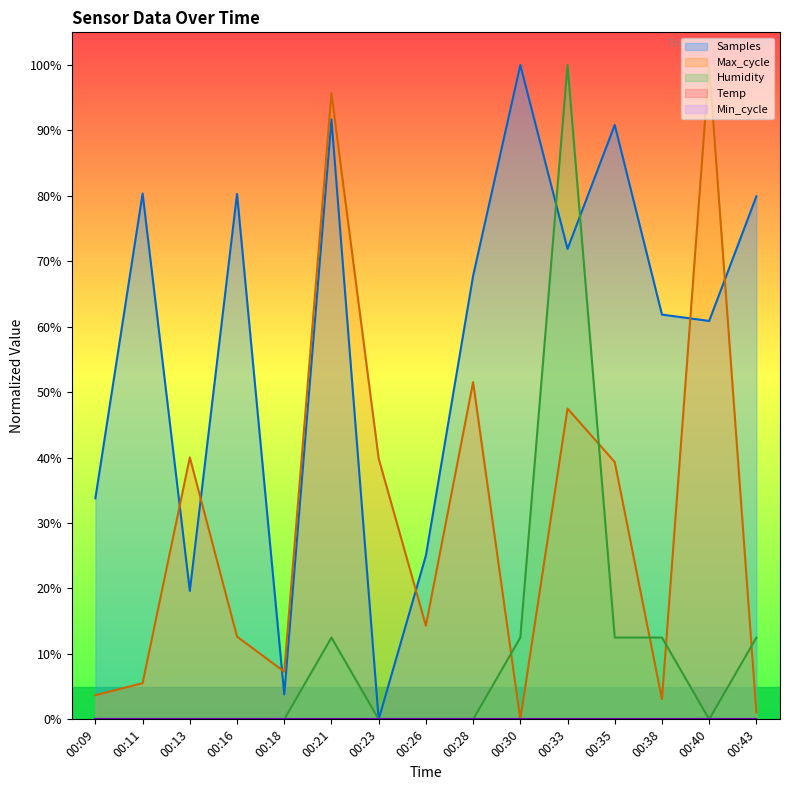

At which label does Max_cycle reach its minimum?

00:30